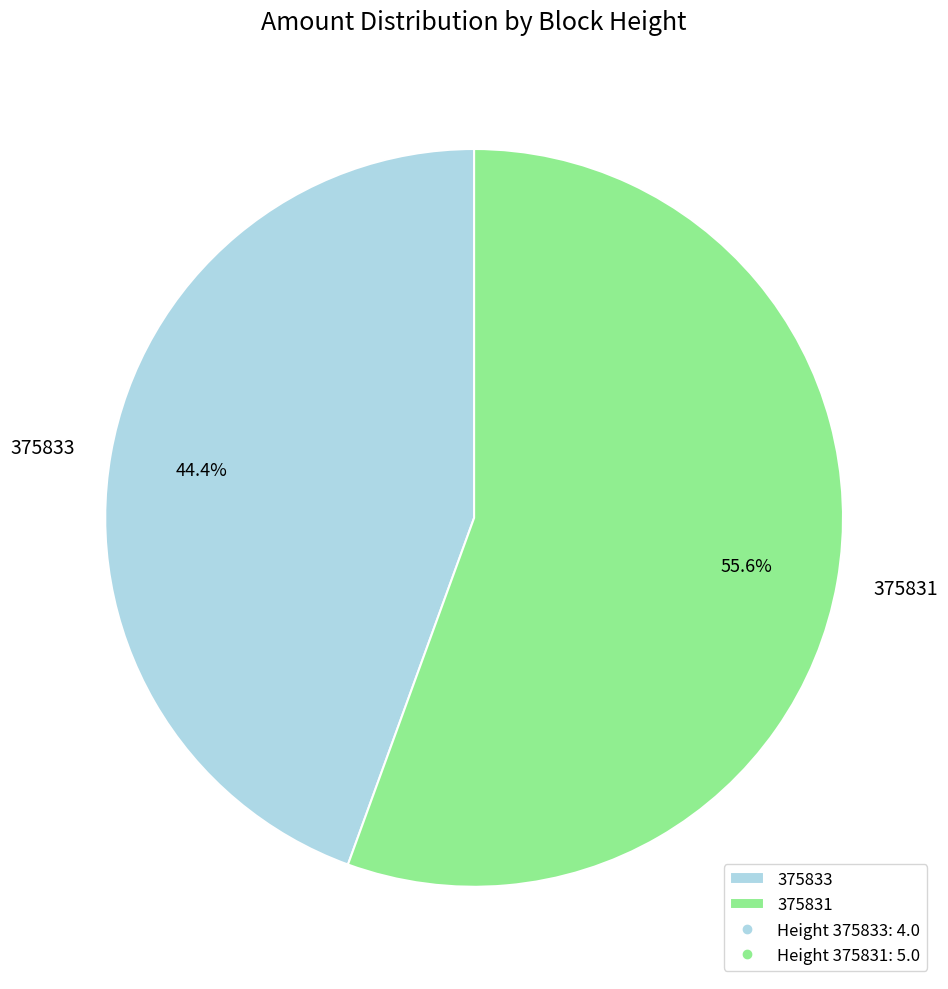

How much of the chart is everything except 375831?

44.4%